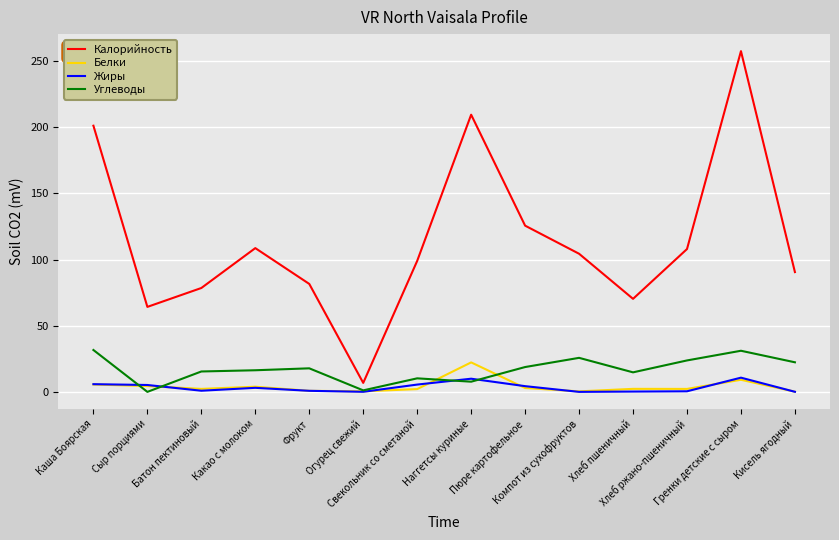

How many categories are shown in the chart?

14